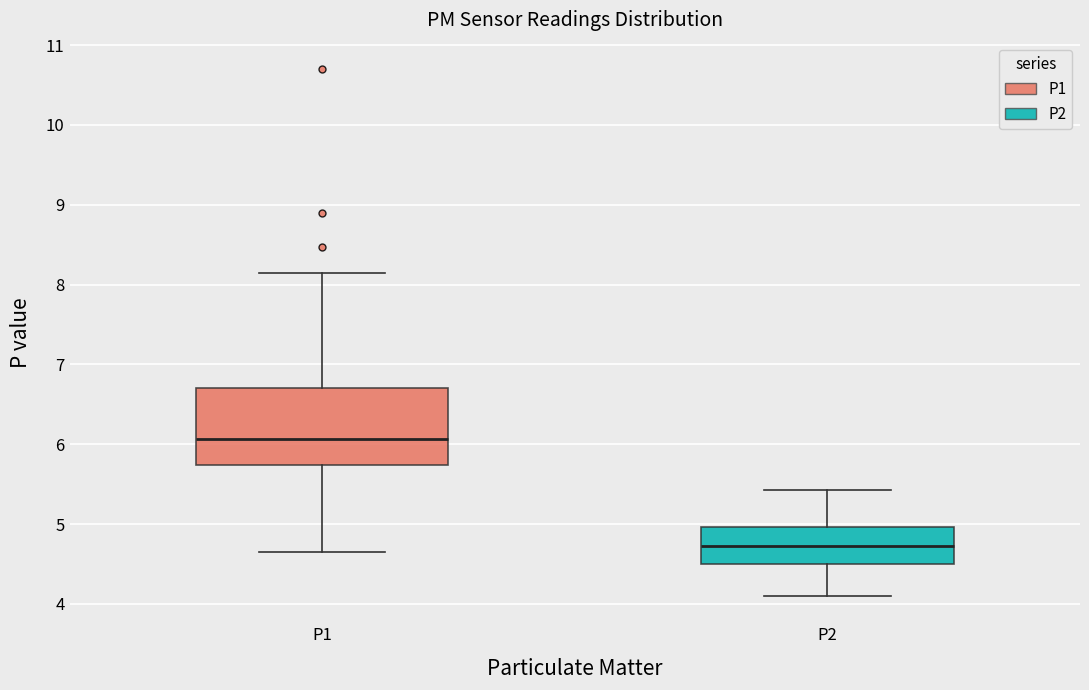

Which box is the tallest, from its lower edge to its upper edge?

P1